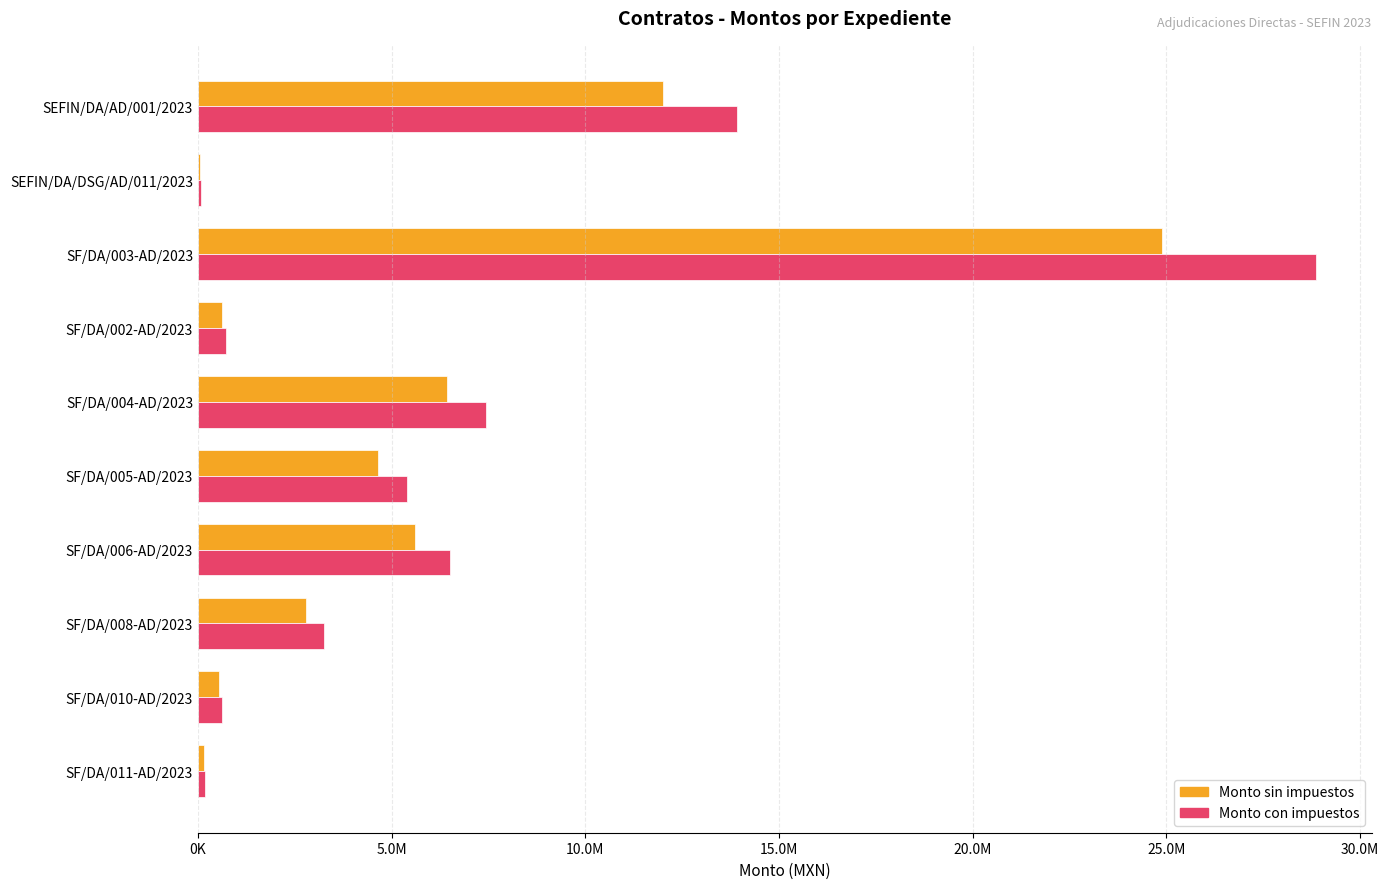

Which series has the widest spread of values?

Monto con impuestos